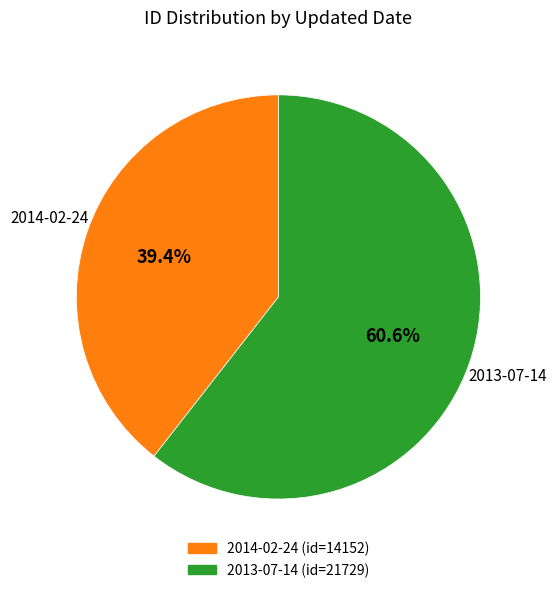

How many slices are in this pie chart?

2